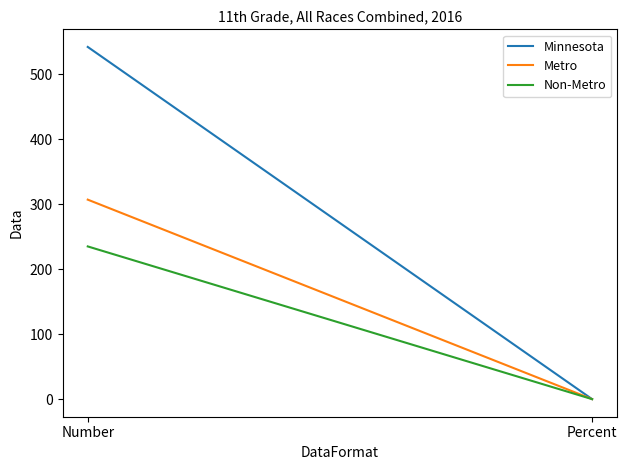

Count the number of data series in this chart.

3